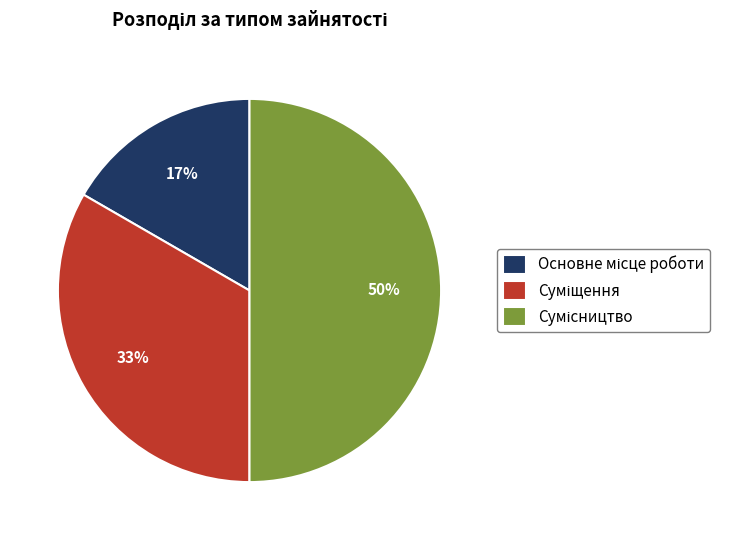

To the nearest percent, what is the average slice percentage?

33%